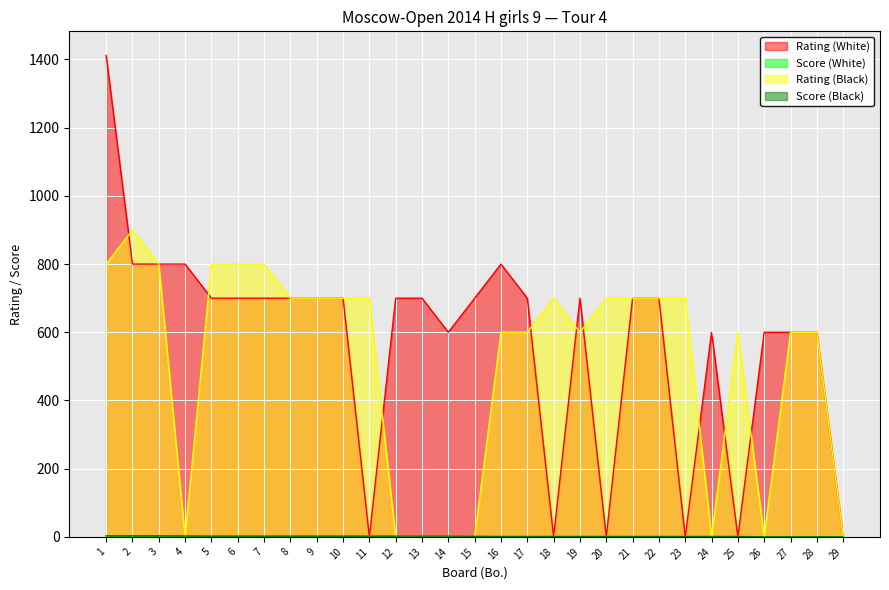

True or false: Rating (Black) has more than 2 points higher than both neighbors.

True